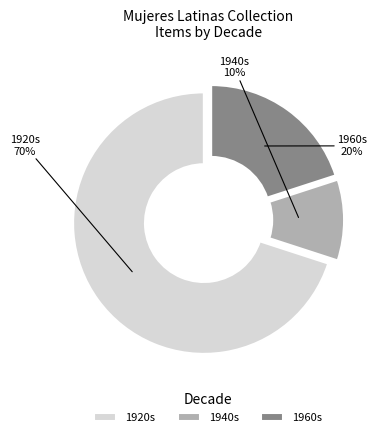

Do 1940s and 1920s together represent more than half of the pie?

Yes